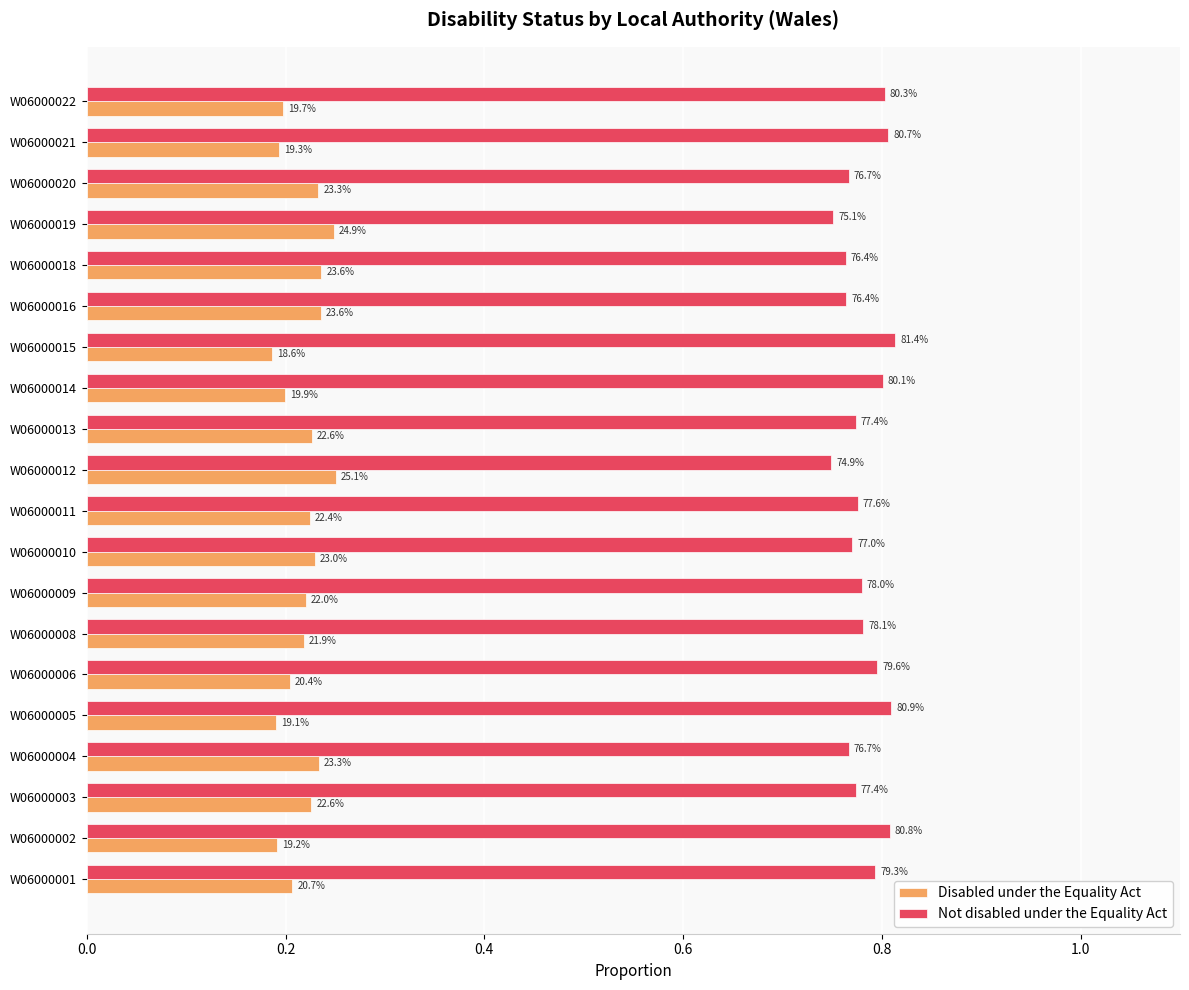

What are all the series names shown in the legend?

Disabled under the Equality Act, Not disabled under the Equality Act